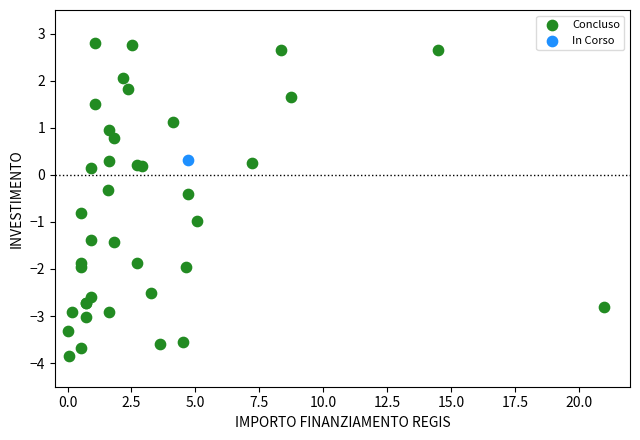

What are all the series names shown in the legend?

Concluso, In Corso